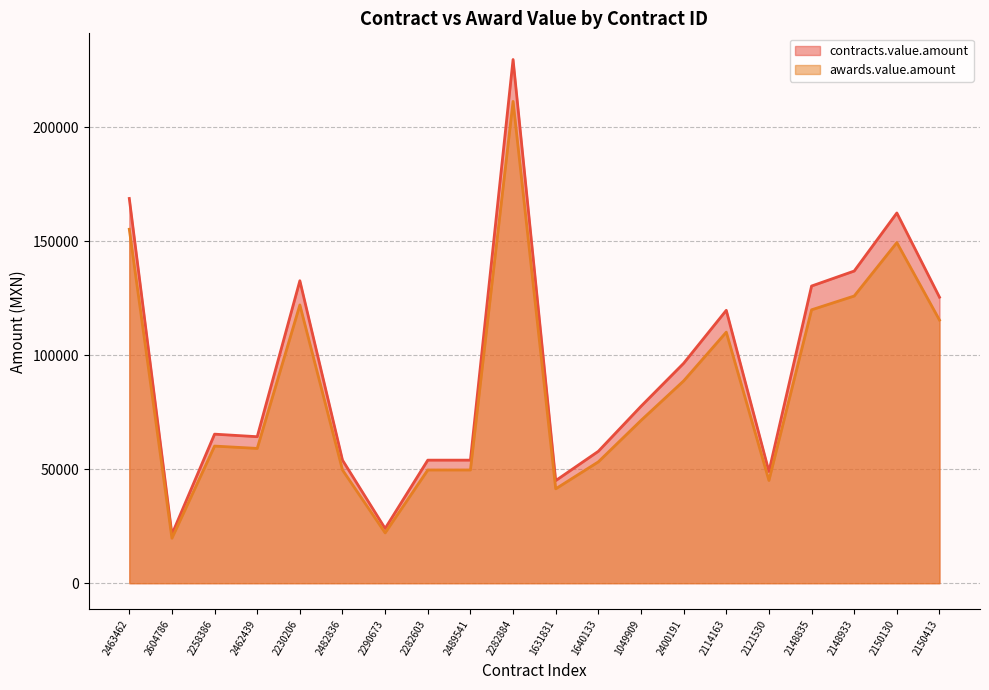

List the labels in order of contracts.value.amount value, smallest first.

2604786, 2290673, 1631831, 2121530, 2482836, 2282603, 2489541, 1640133, 2462439, 2258386, 1049909, 2400191, 2114163, 2150413, 2148835, 2230206, 2148933, 2150130, 2463462, 2282884